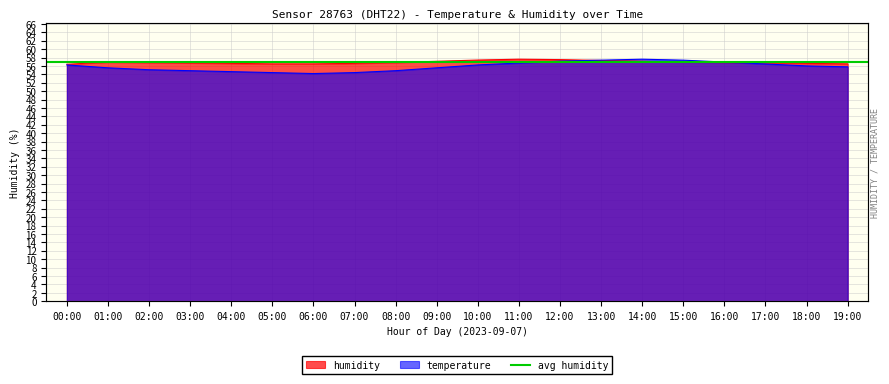

The value of humidity at 15:00 is 56.9. True or false?

True